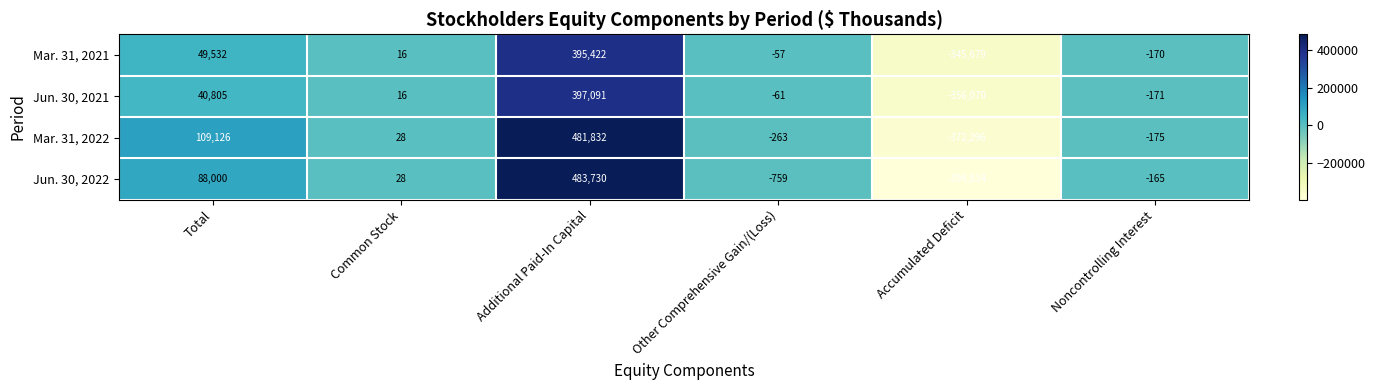

How many data points does each series have?

6